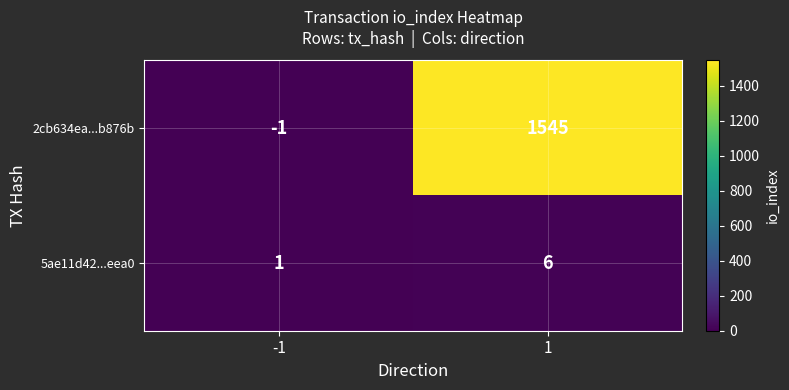

Is it true that 5ae11d42...eea0 equals 1 at 1?

False